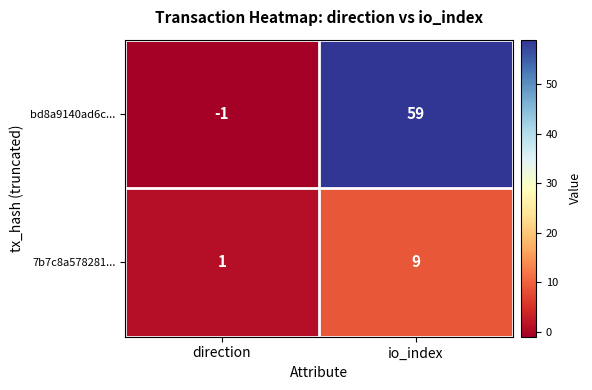

At how many categories does at least one series exceed 43?

1